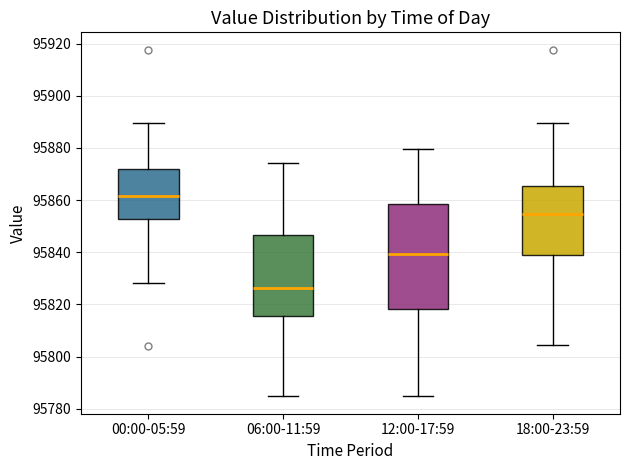

Where does the lower whisker of the box for 00:00-05:59 end on the y-axis? The values are not printed on the chart, so give them approximately, as read against the axis.

95828